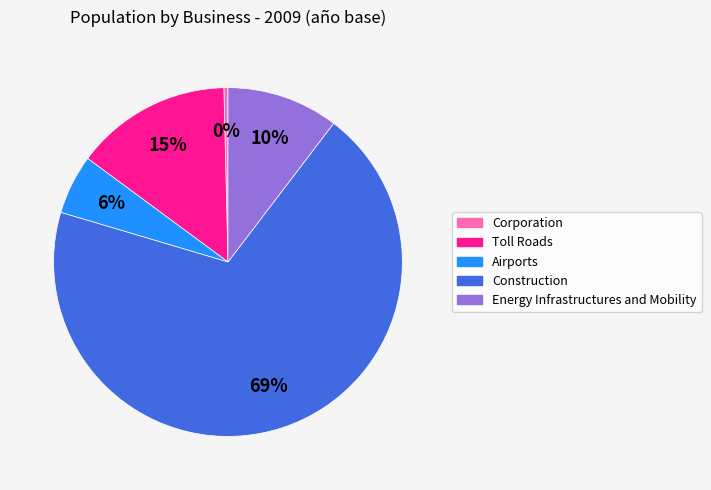

Which category has the smallest portion of the pie?

Corporation